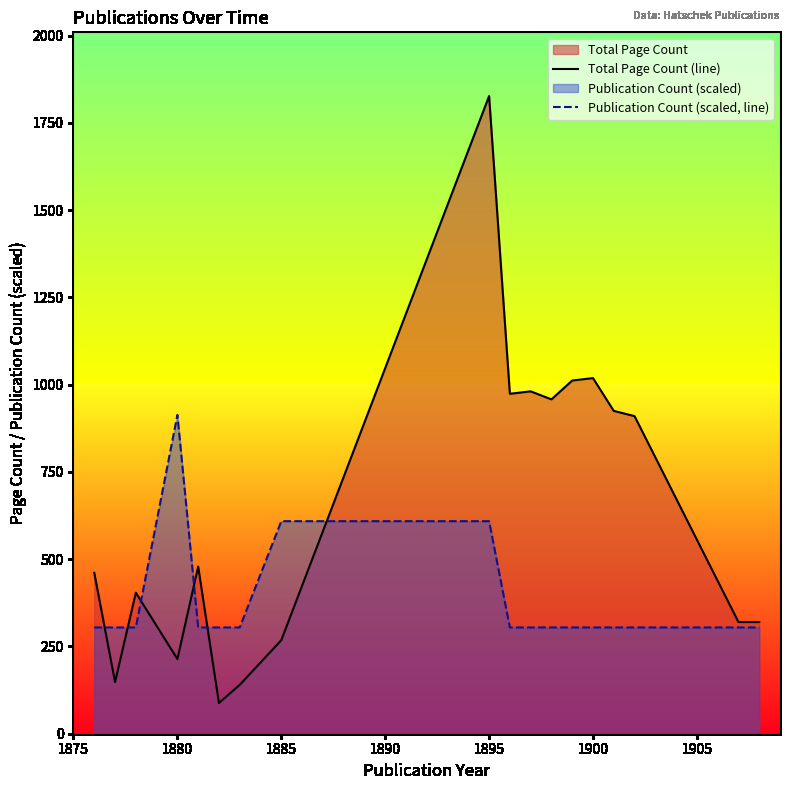

How many lines are shown in the chart?

2